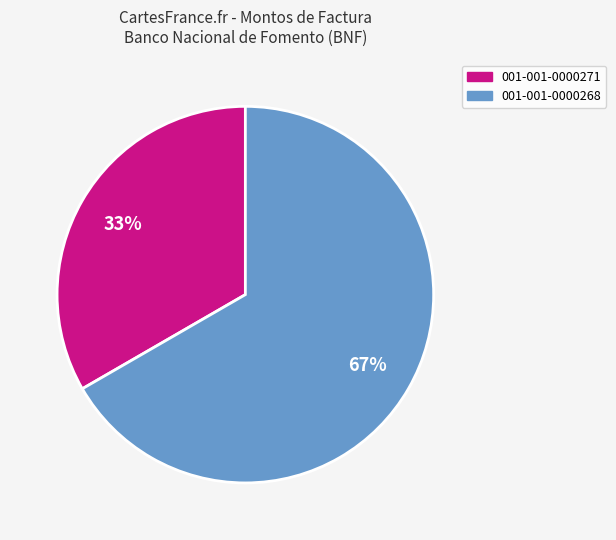

What percentage is the 001-001-0000268 slice, to the nearest percent?

67%